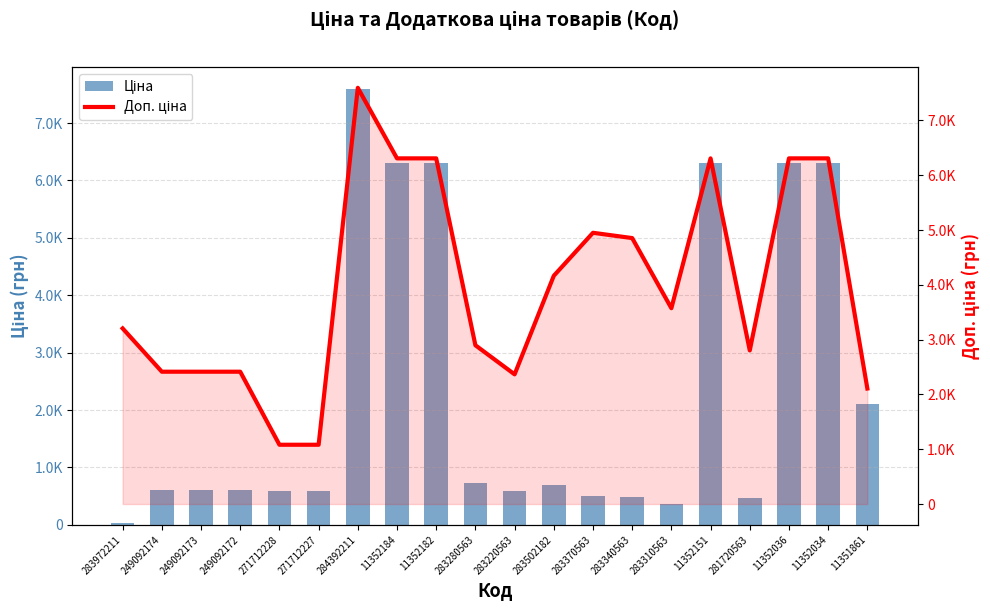

Reading left to right, extract all data points from this chart.

Ціна: 32.0	603.7	603.7	603.7	589.9	589.9	7596.5	6308.8	6308.8	724.5	591.6	694.3	495.0	485.4	357.4	6308.8	467.3	6308.8	6308.8	2108.4
Доп. ціна: 3205.0	2414.8	2414.8	2414.8	1081.7	1081.7	7596.5	6308.8	6308.8	2897.8	2366.5	4165.6	4950.4	4853.8	3573.9	6308.8	2803.6	6308.8	6308.8	2108.0